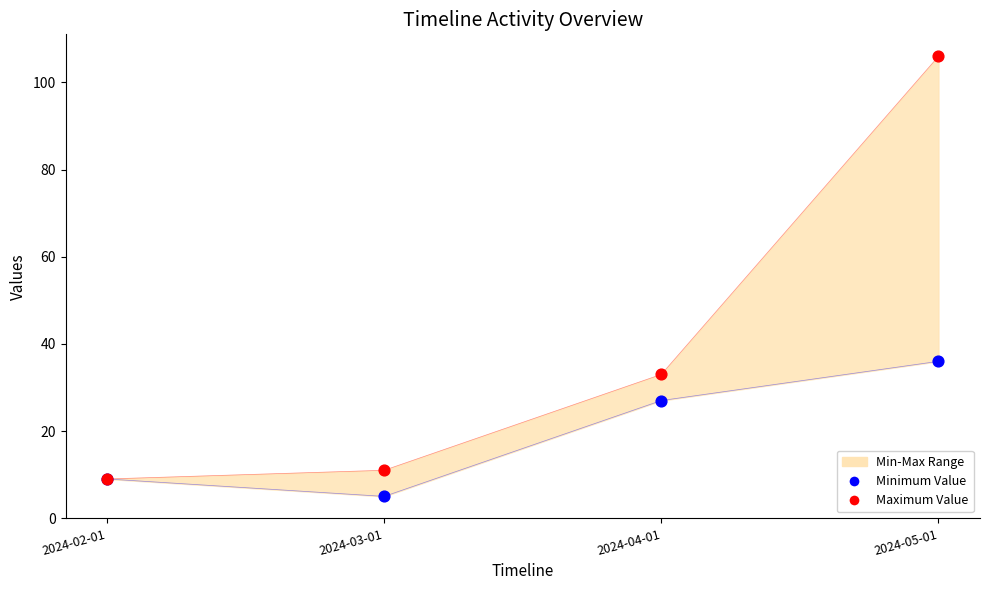

Which series has the largest total across all categories?

Maximum Value